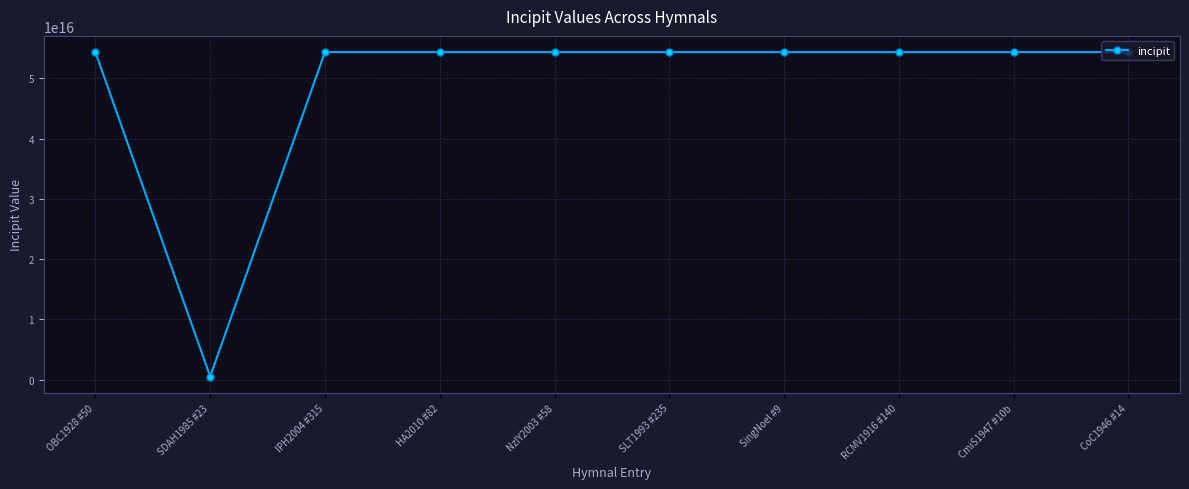

At which category does the data reach its first local valley?

SDAH1985 #23